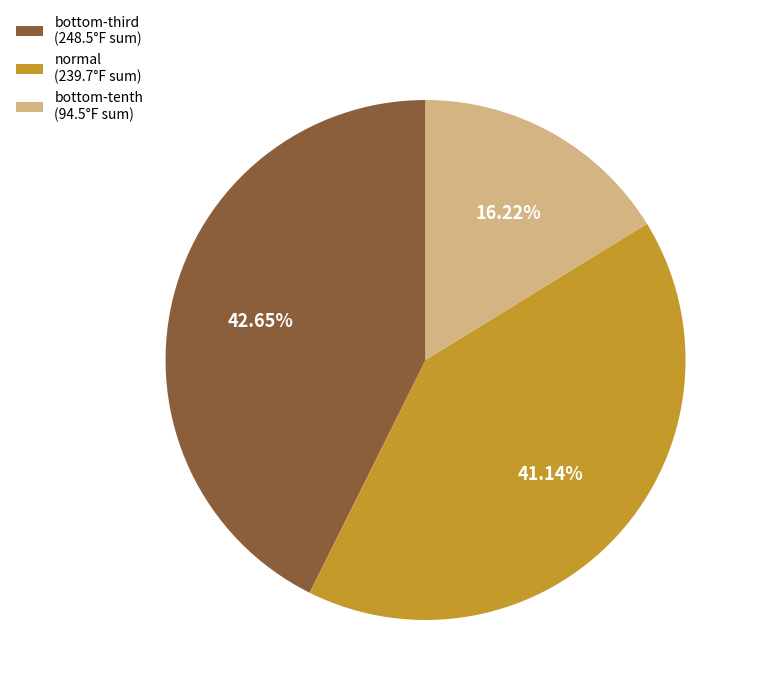

Is there any slice that represents more than half of the pie?

No